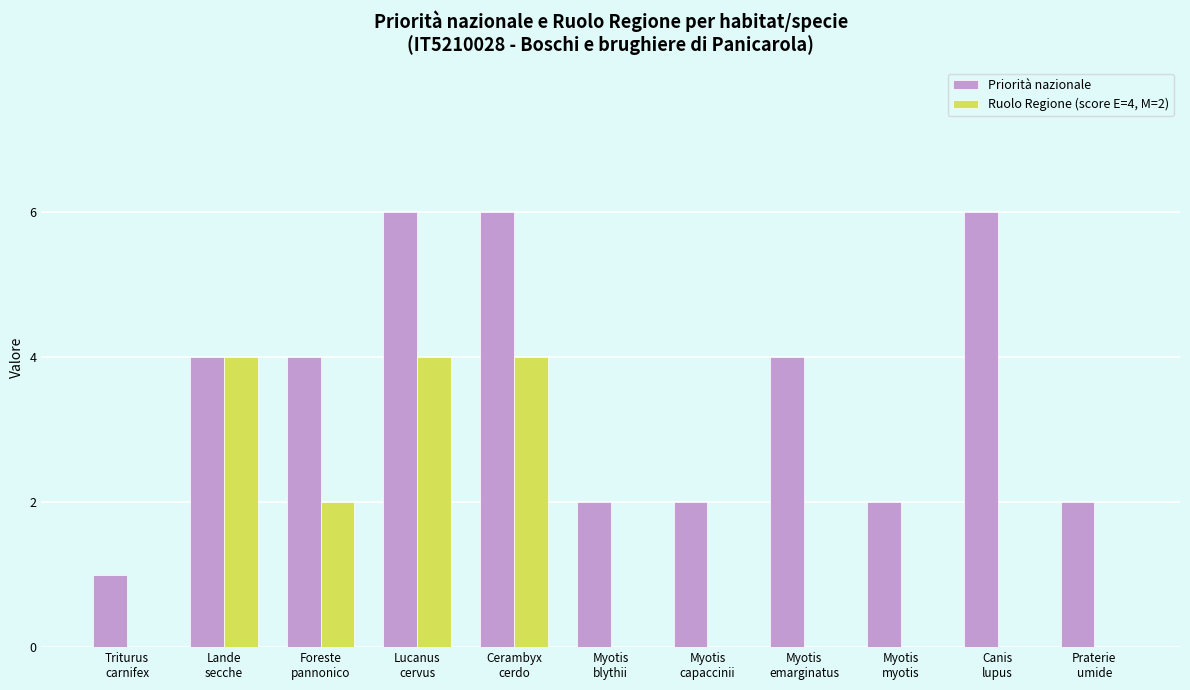

The Ruolo Regione (score E=4, M=2) series shows 3 at Myotis
myotis. True or false?

False